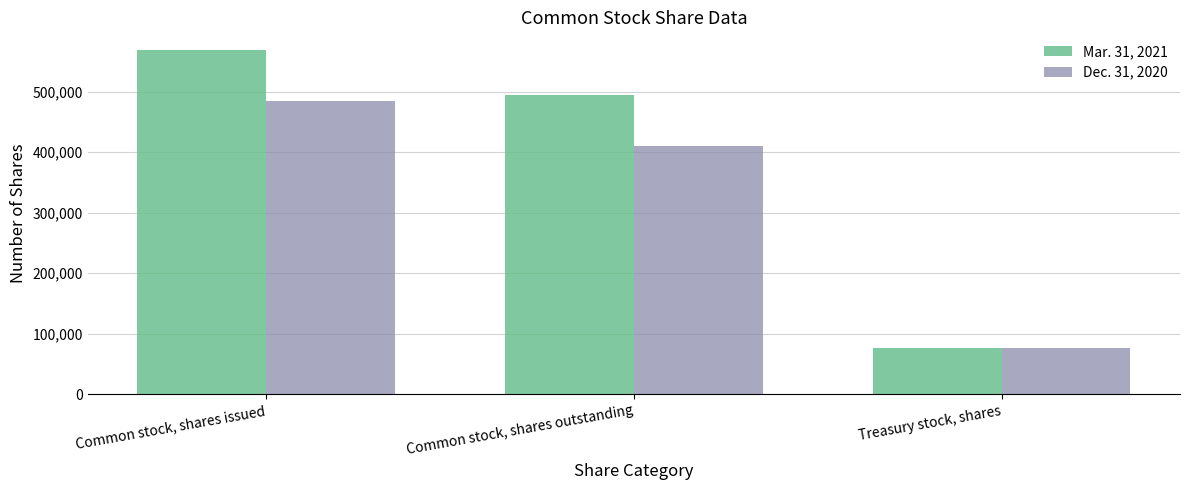

List the series in order of their peak value, highest first.

Mar. 31, 2021, Dec. 31, 2020